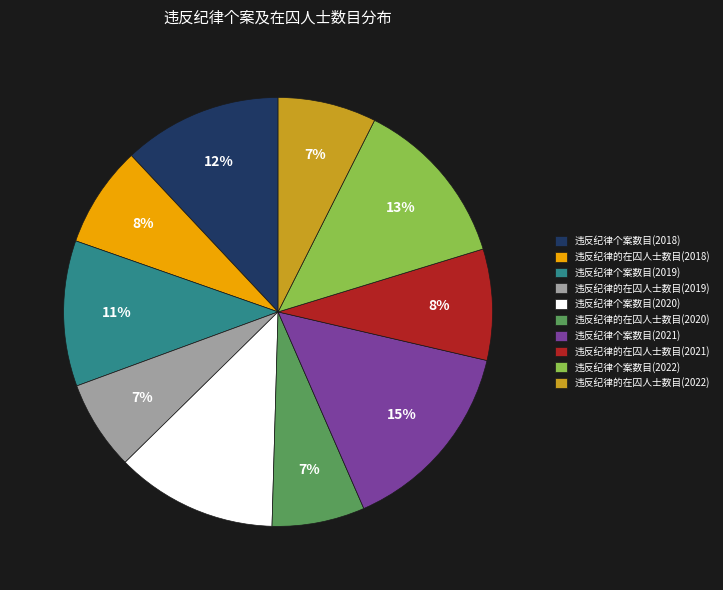

To the nearest percent, what percentage of the pie is 违反纪律的在囚人士数目(2022)?

7%